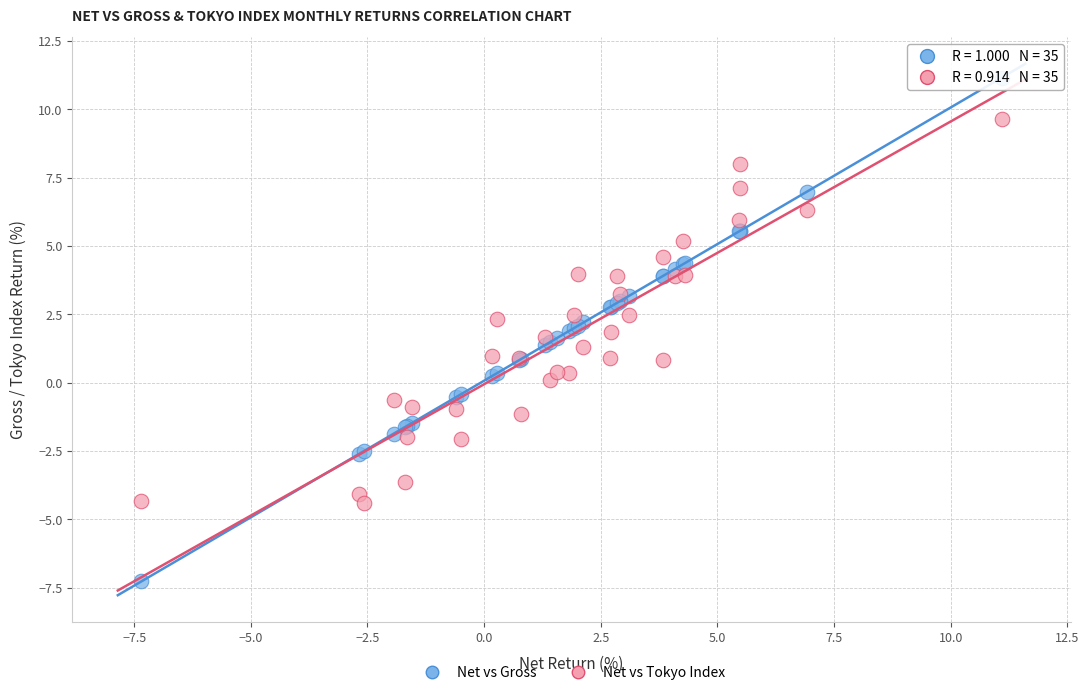

What are all the series names shown in the legend?

Net vs Gross, Net vs Tokyo Index